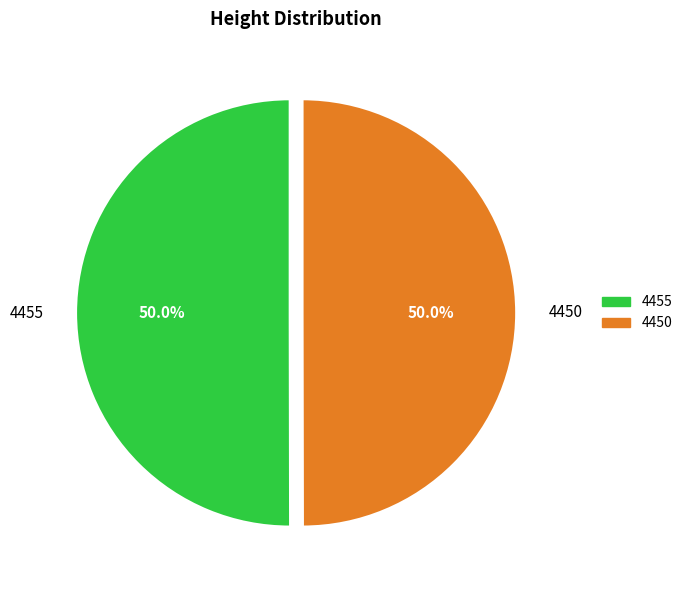

Is the sum of 4450 and 4455 greater than half?

Yes